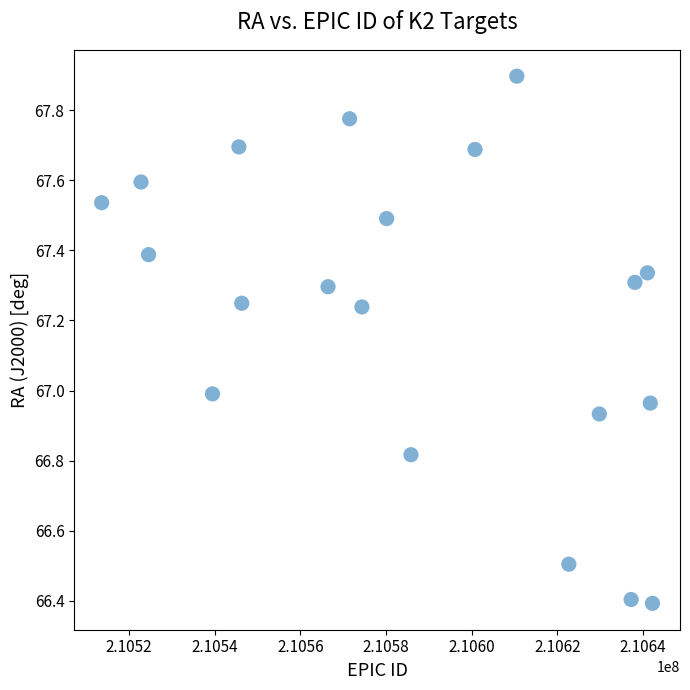

What is the range of X values (max minus min)?

128579.0